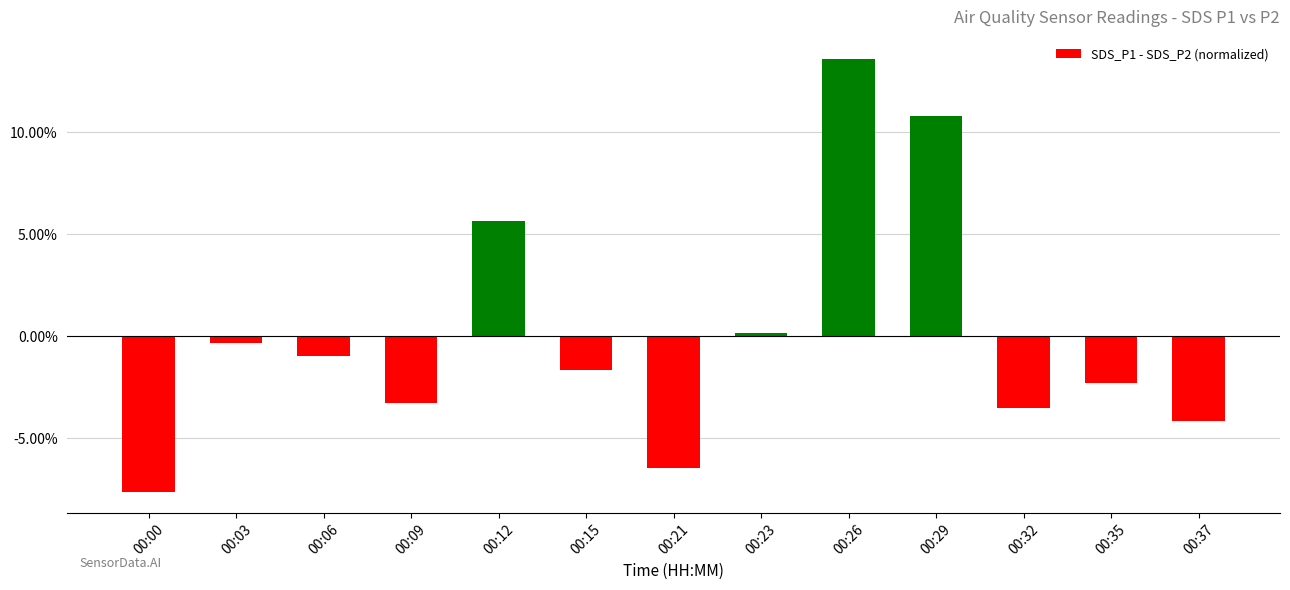

Rank the categories by value from lowest to highest.

00:00, 00:21, 00:37, 00:32, 00:09, 00:35, 00:15, 00:06, 00:03, 00:23, 00:12, 00:29, 00:26